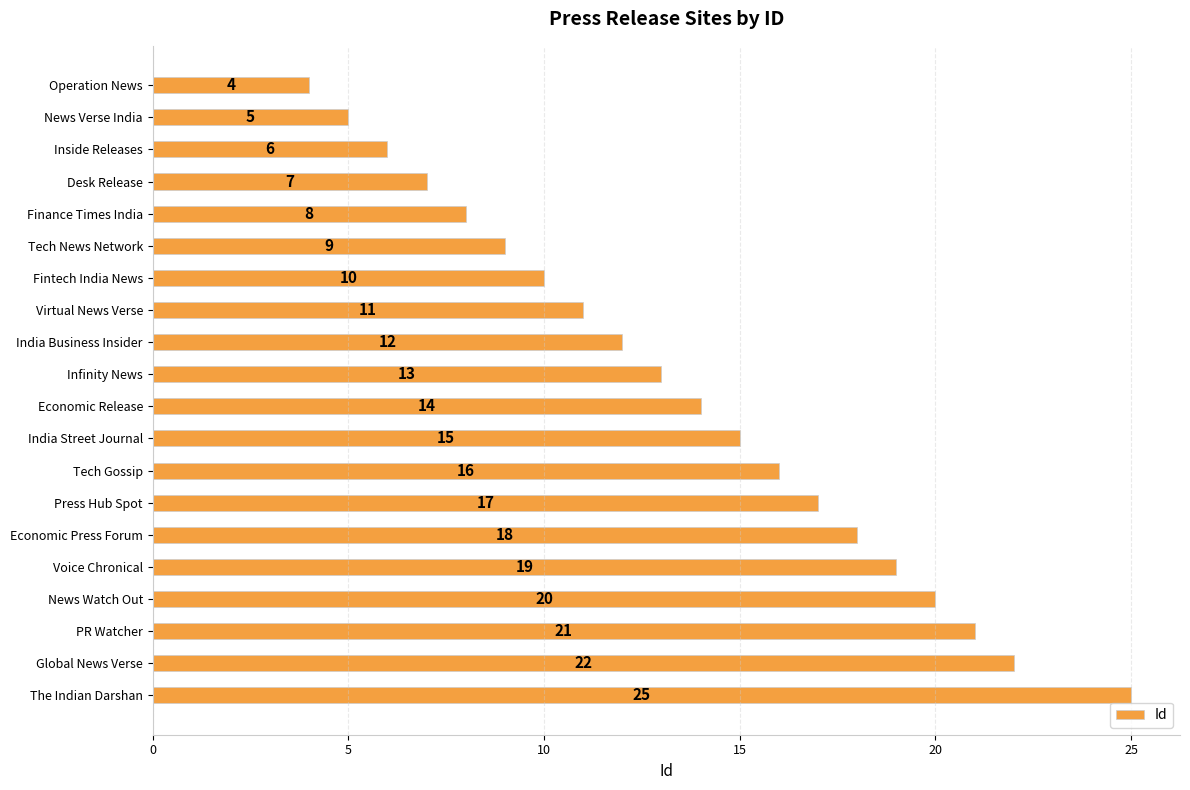

Reading top to bottom, list all the values displayed in this chart.

Operation News=4	News Verse India=5	Inside Releases=6	Desk Release=7	Finance Times India=8	Tech News Network=9	Fintech India News=10	Virtual News Verse=11	India Business Insider=12	Infinity News=13	Economic Release=14	India Street Journal=15	Tech Gossip=16	Press Hub Spot=17	Economic Press Forum=18	Voice Chronical=19	News Watch Out=20	PR Watcher=21	Global News Verse=22	The Indian Darshan=25